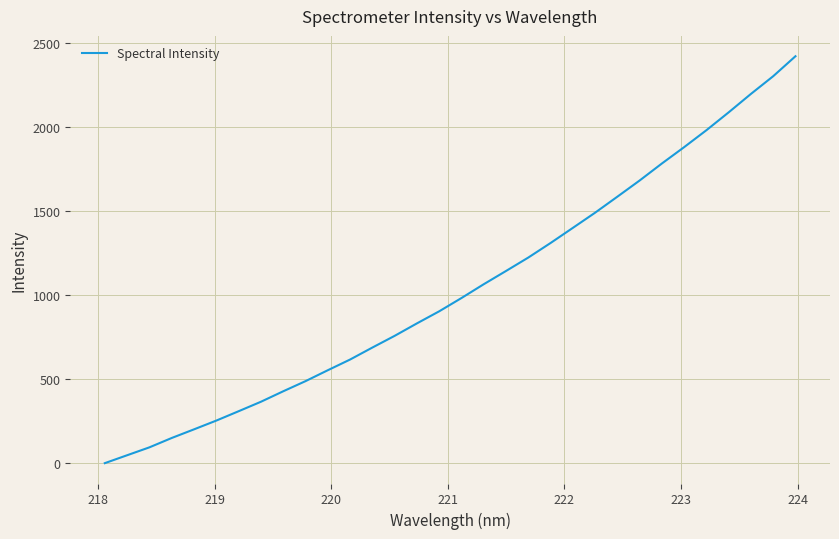

What is the difference between the maximum and minimum values?

2419.4